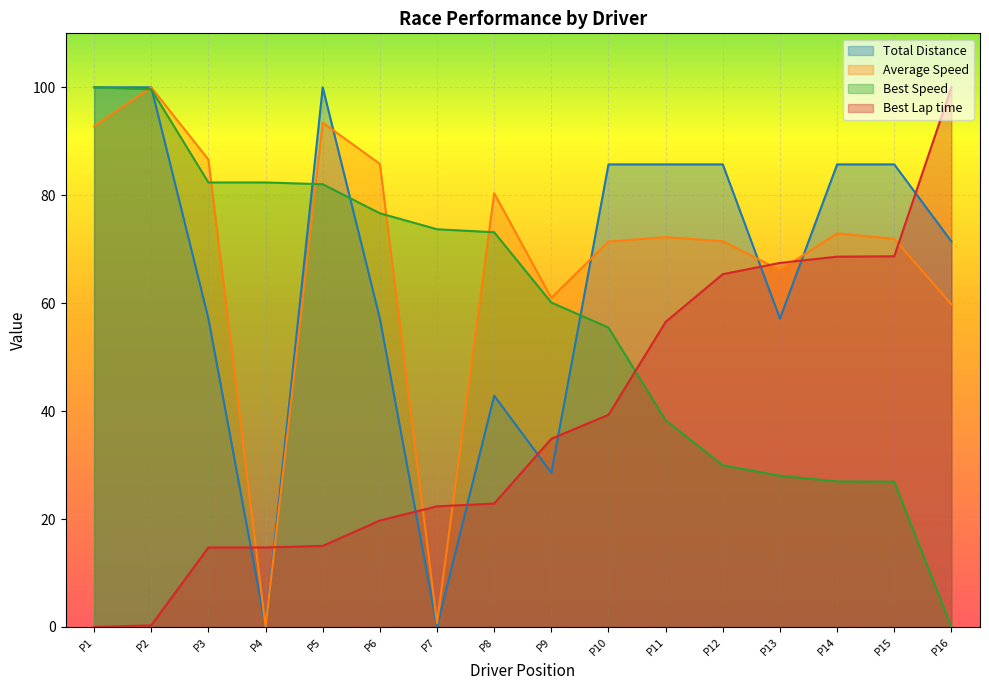

True or false: Best Lap time has a value of 3.4 at P4.

False